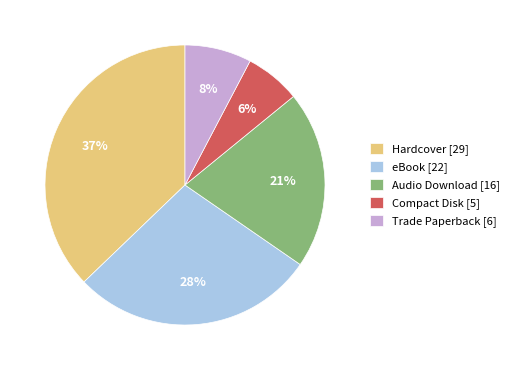

To the nearest percent, what percentage of the pie is Trade Paperback?

8%